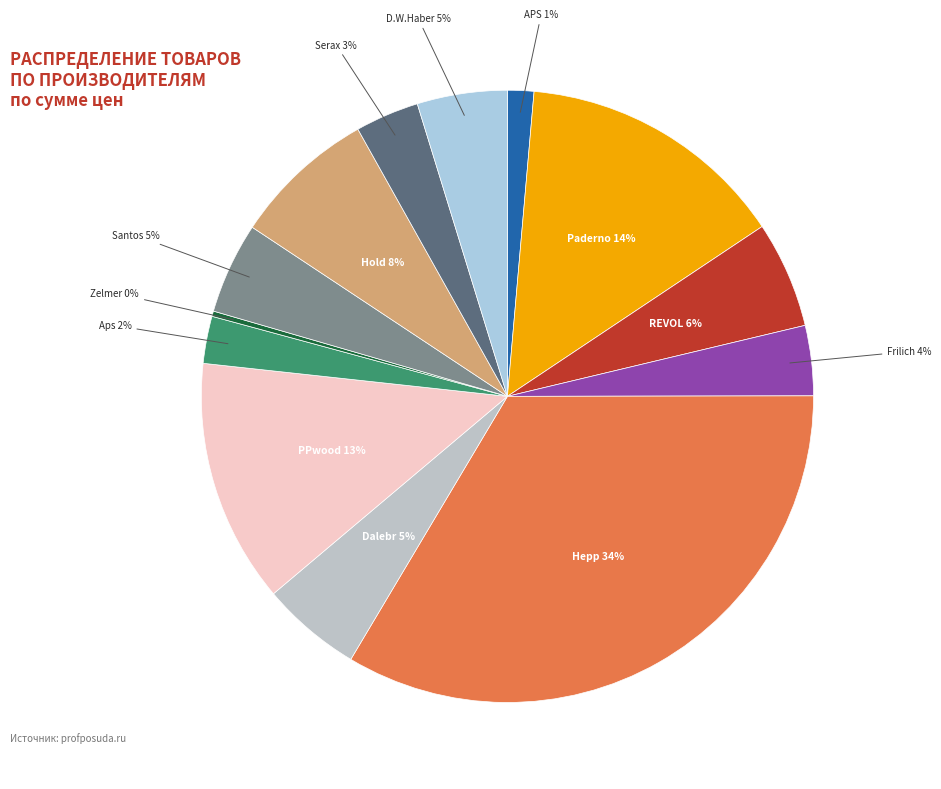

What is the largest slice in the pie chart?

Hepp